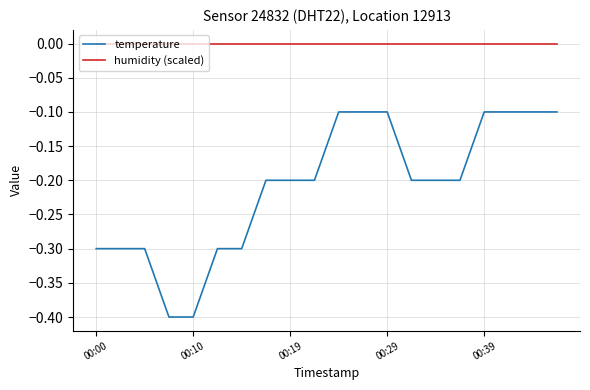

True or false: humidity (scaled) and temperature intersect in this chart.

False